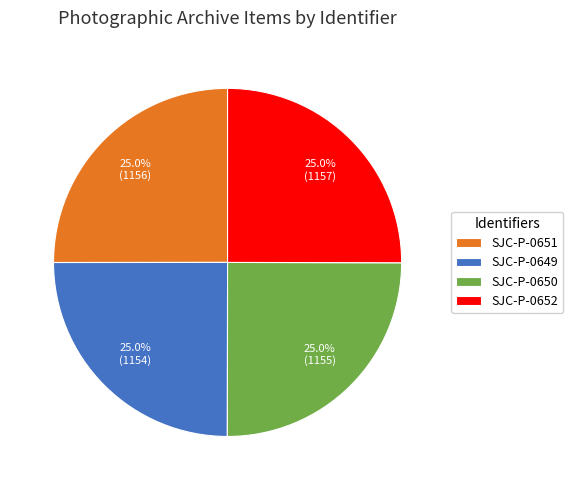

Approximately how many times larger is the value at SJC-P-0651 compared to SJC-P-0650?

1.0